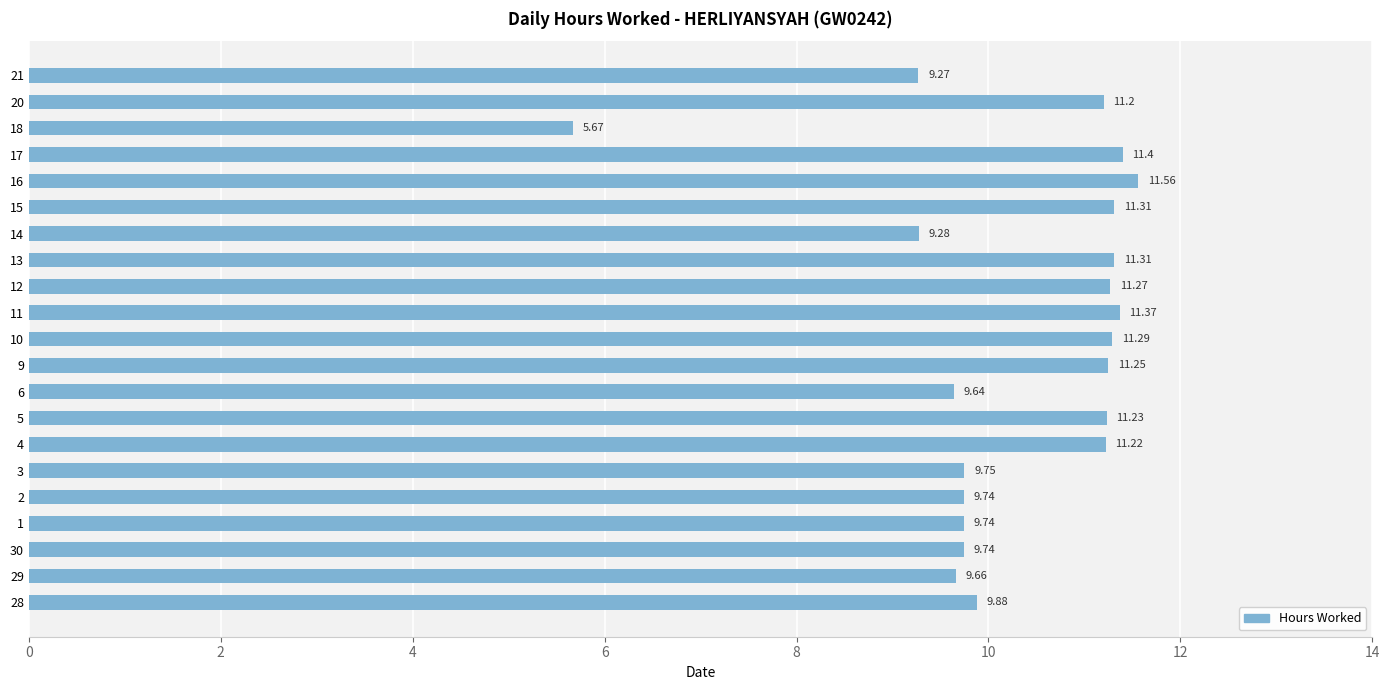

What is the change in value from 12 to 18?

-5.6